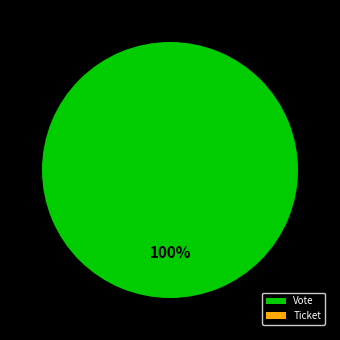

Is there a majority slice in this chart?

Yes